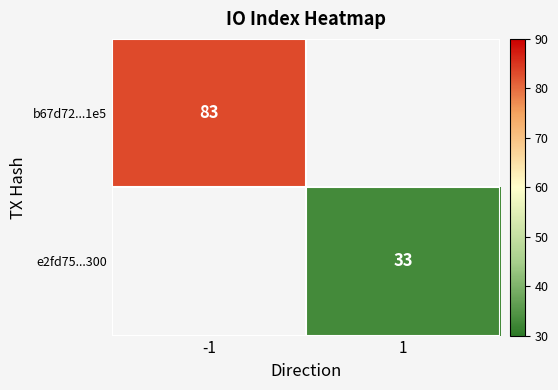

Is the value of b67d72...1e5 at -1 greater than the value of e2fd75...300 at 1?

Yes